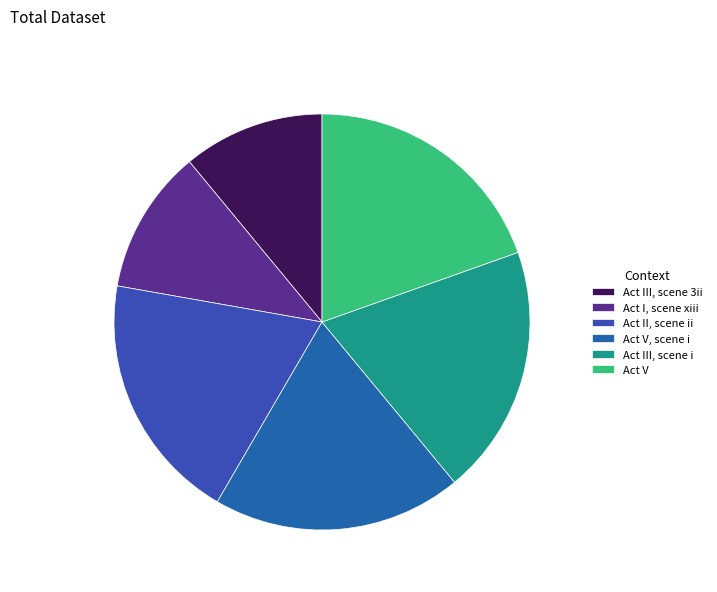

To the nearest percent, what is the combined percentage of Act I, scene xiii and Act III, scene i?

31%